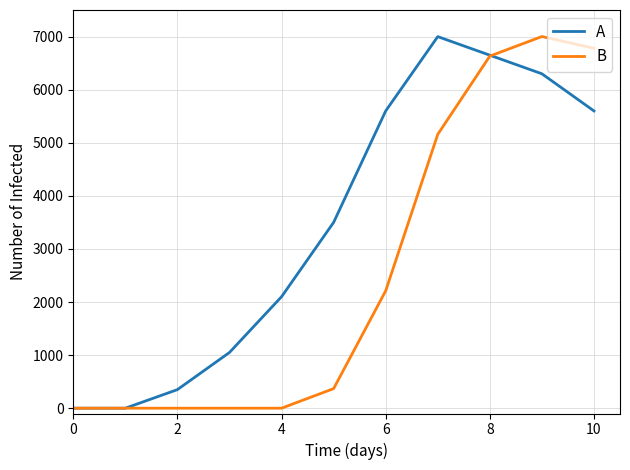

Which series has the largest total across all categories?

A